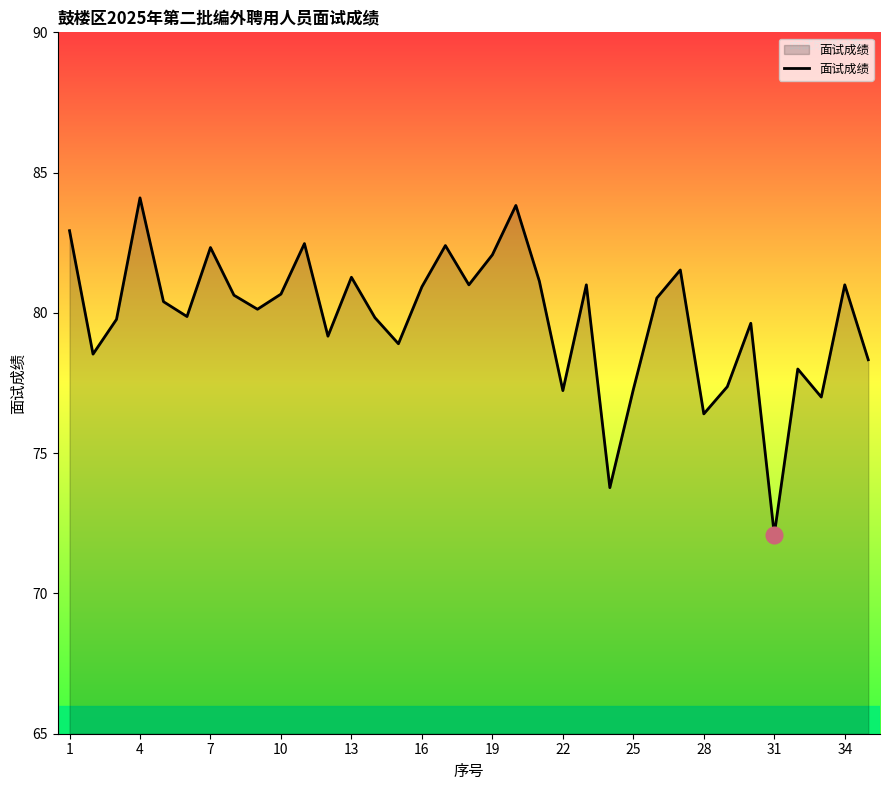

What is the maximum value shown in the chart?

84.1